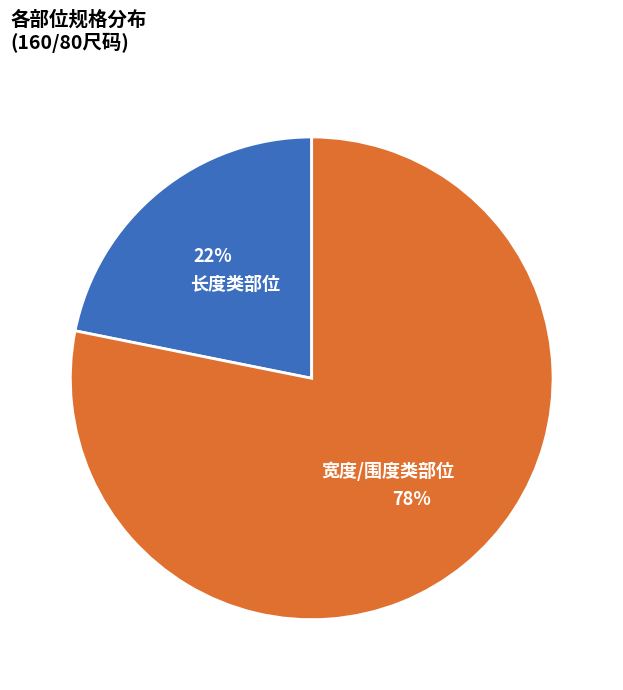

Does any single category account for the majority?

Yes